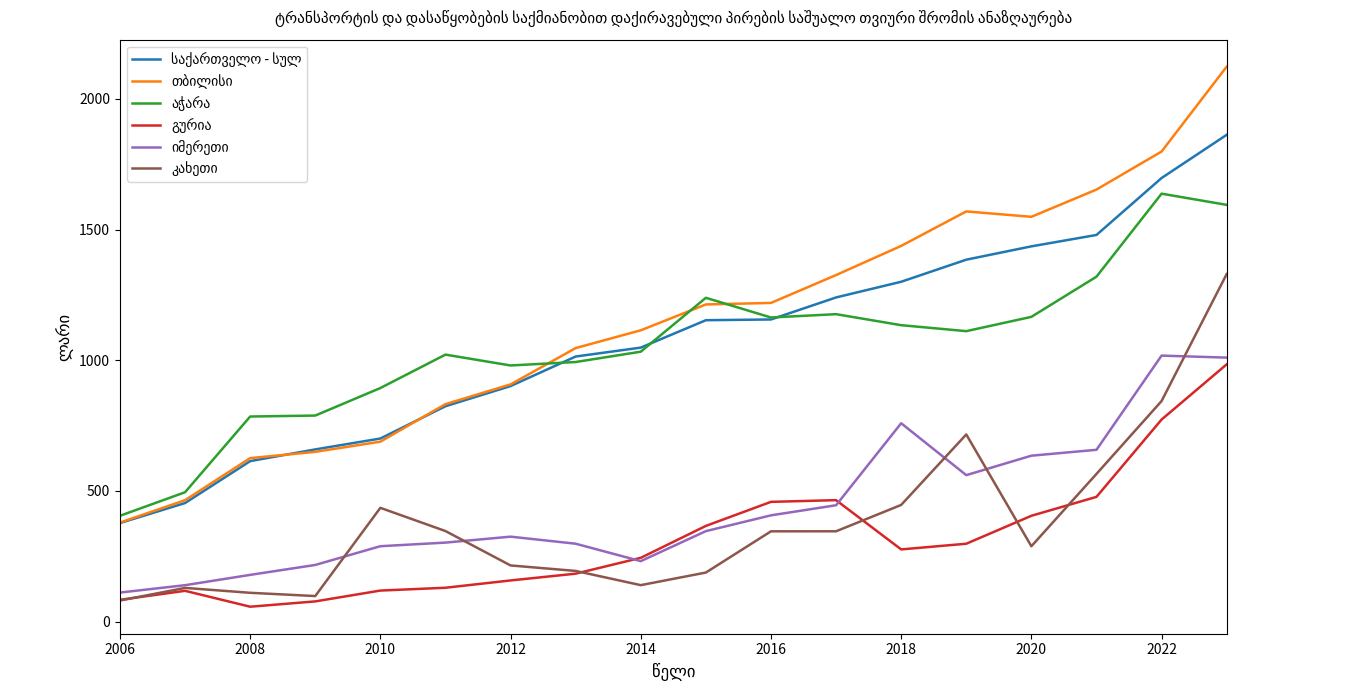

What is the maximum value shown in the chart?

2123.0